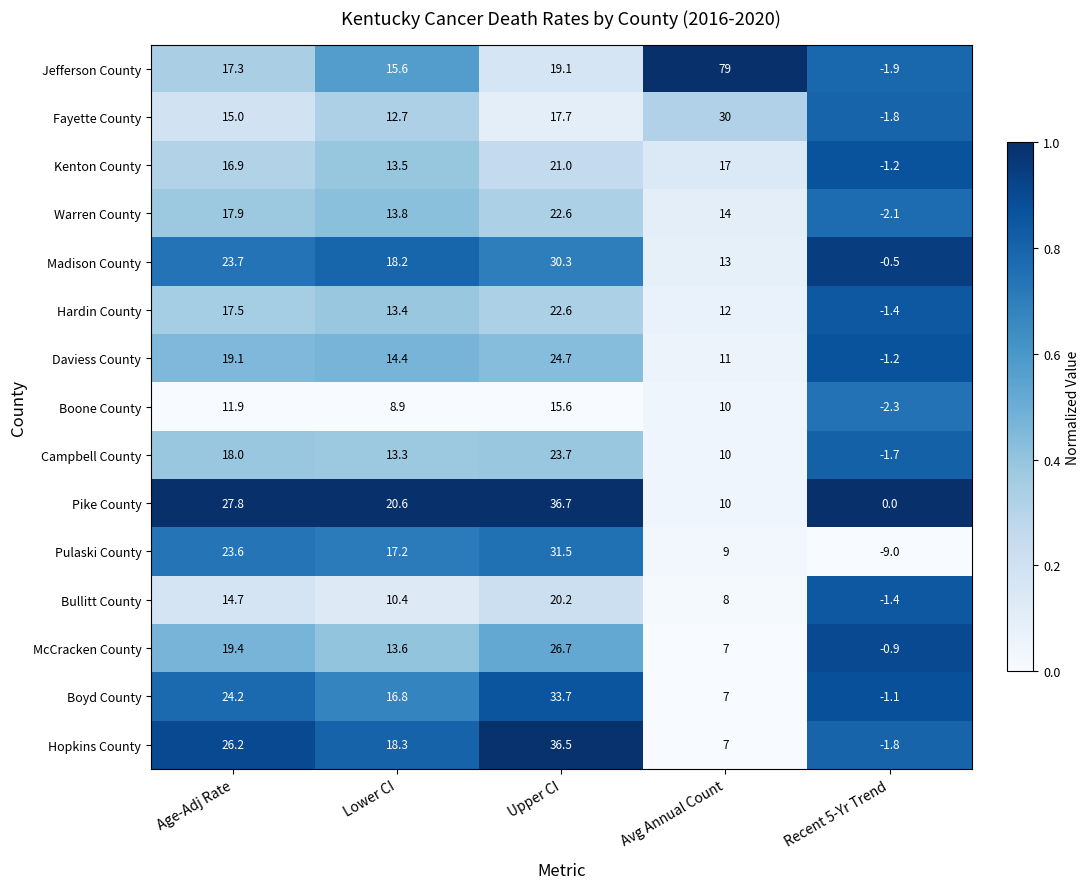

At which label does McCracken County first exceed 13?

Age-Adj Rate